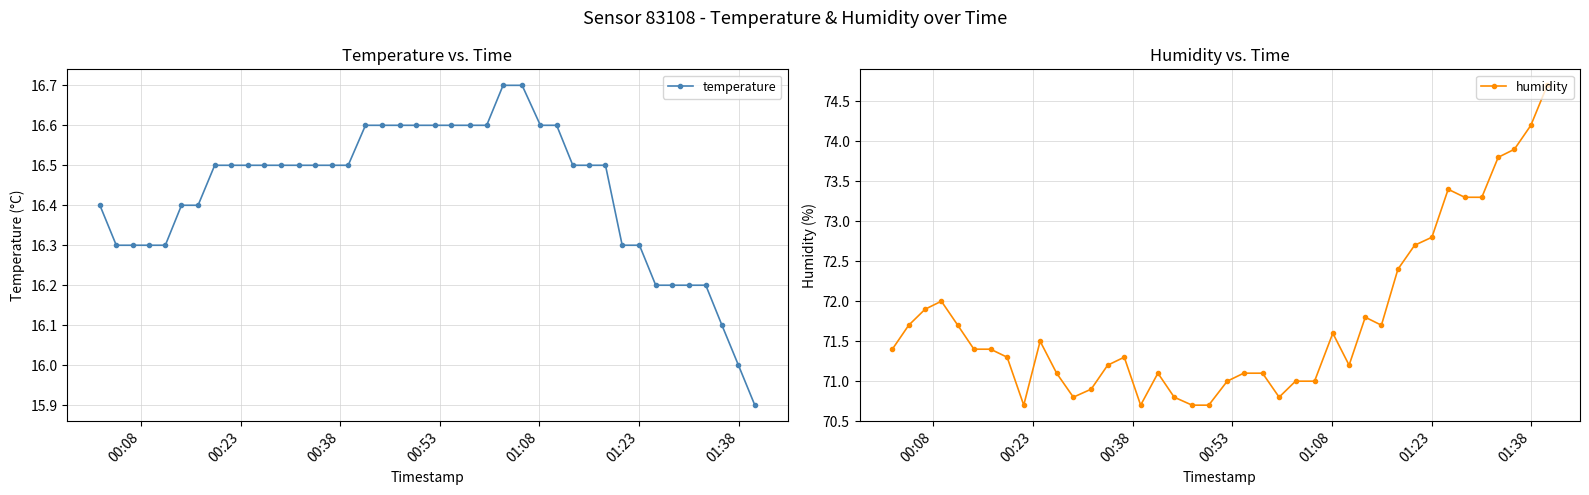

What are all the series names shown in the legend?

temperature, humidity